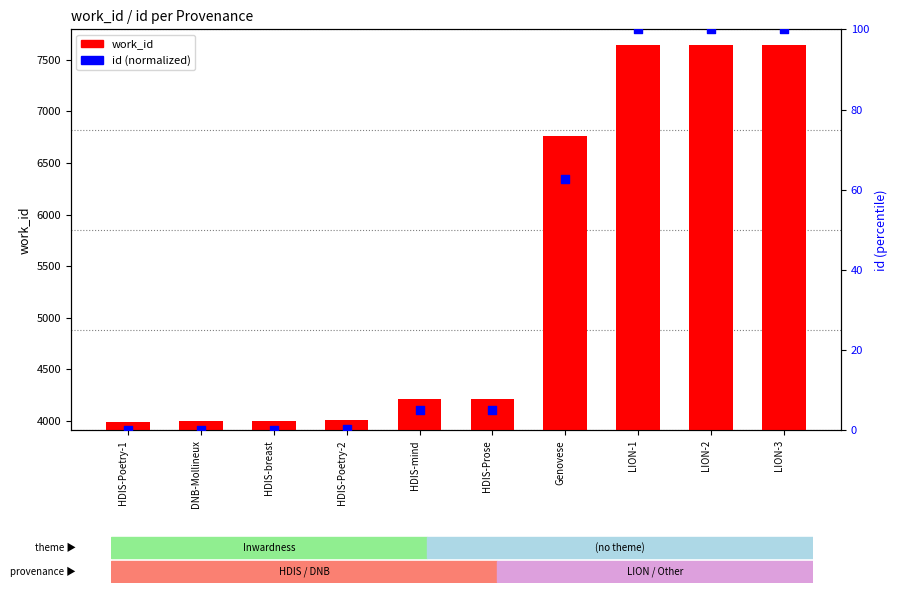

Which series has the largest total across all categories?

work_id